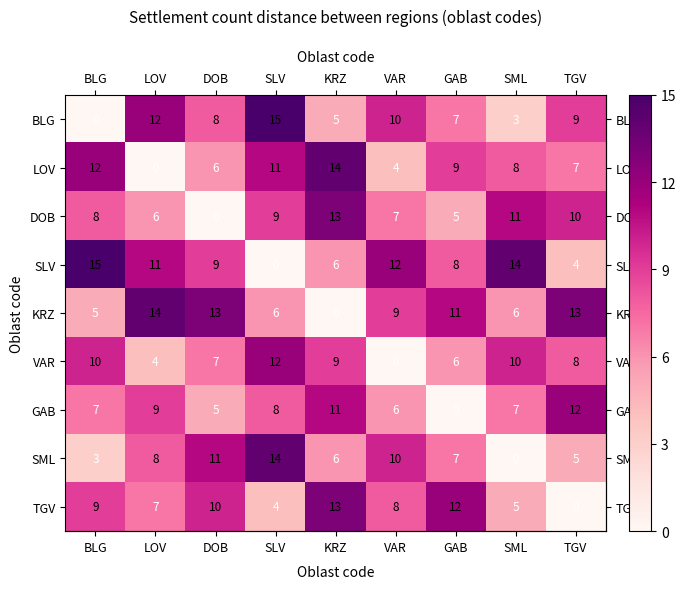

Rank the series at DOB from lowest to highest value.

DOB, GAB, LOV, VAR, BLG, SLV, TGV, SML, KRZ